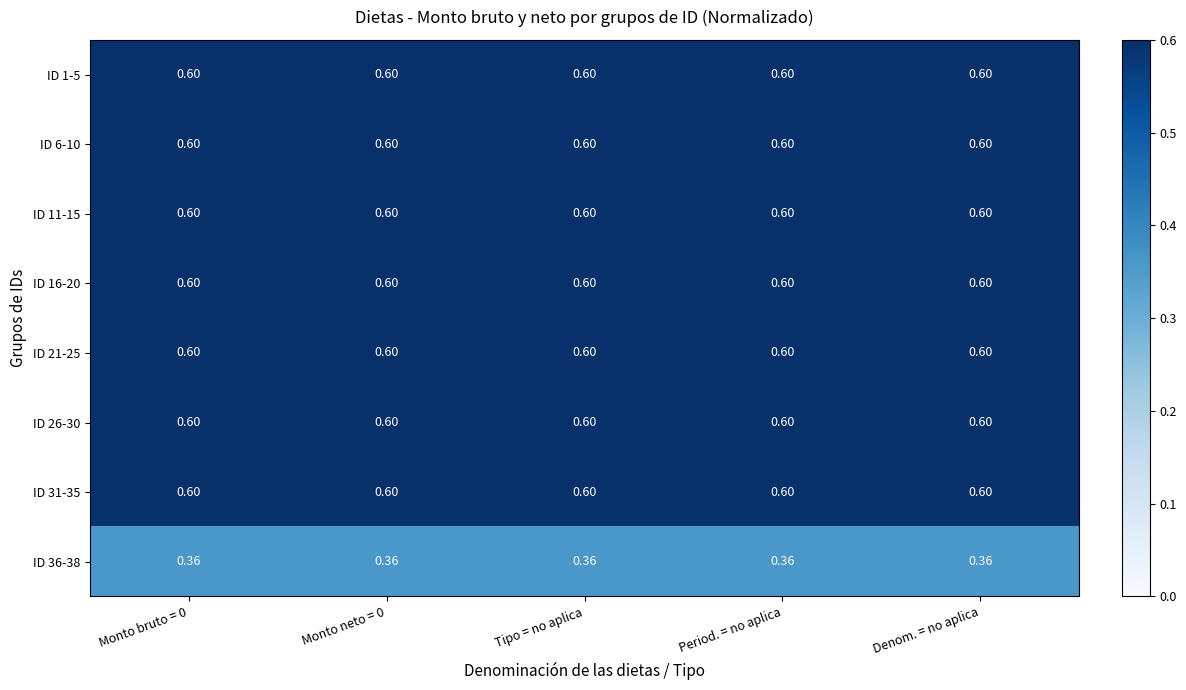

Is the value of ID 11-15 at Monto neto = 0 greater than the value of ID 36-38 at Denom. = no aplica?

Yes